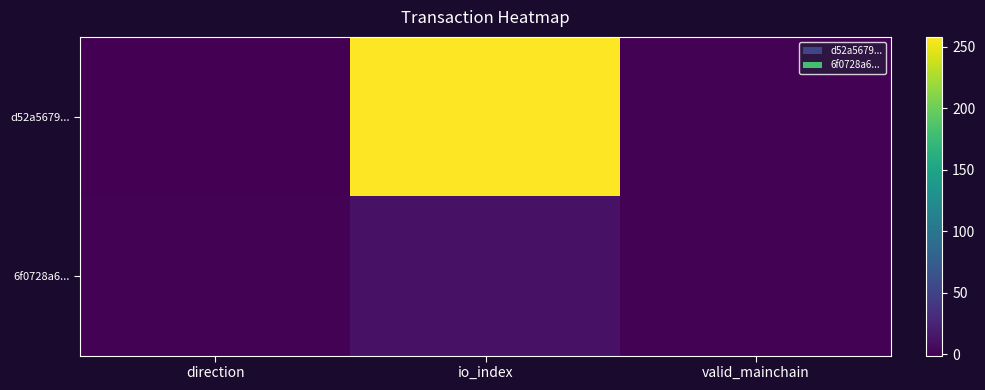

At which category is the sum across all series the highest?

io_index